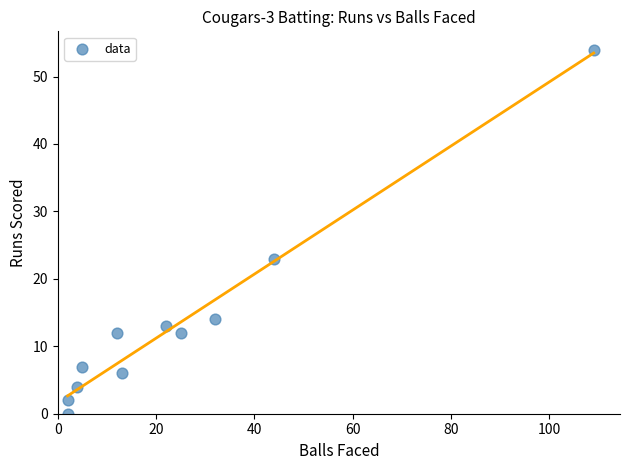

What Y value in the scatter plot is closest to 27?

23